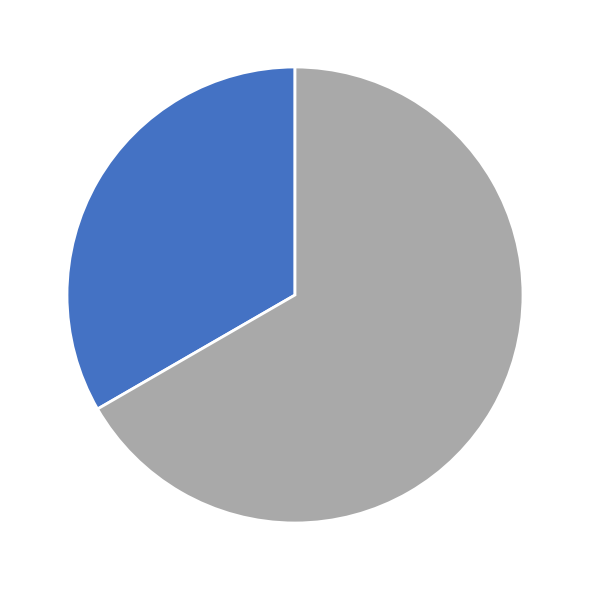

Is there any slice that represents more than half of the pie?

Yes